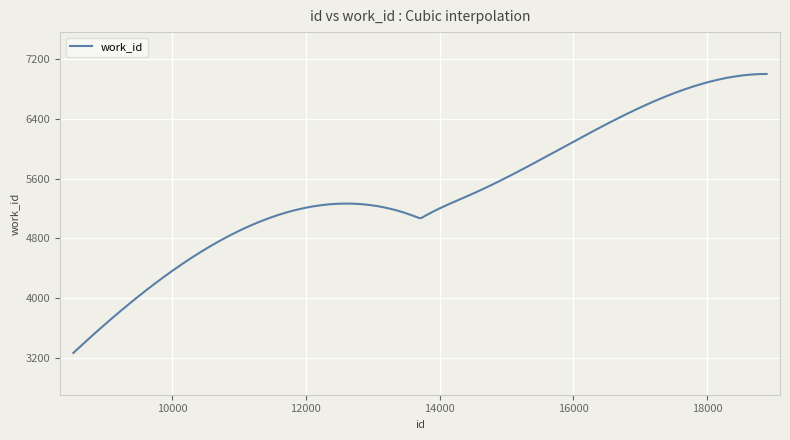

How many categories are shown in the chart?

300